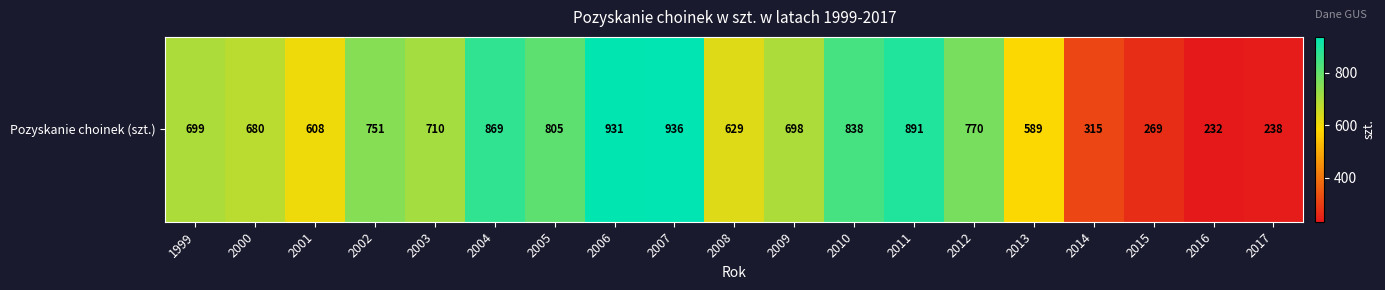

What is the change in value from 2003 to 2017?

-472